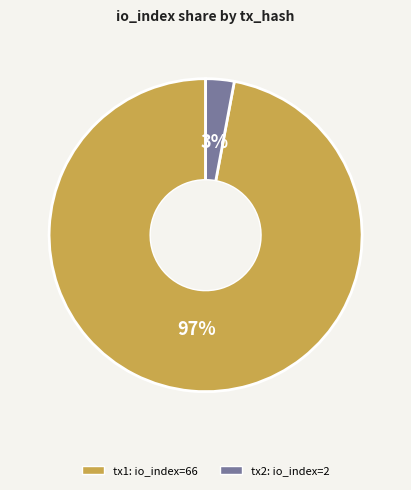

Is there a majority slice in this chart?

Yes